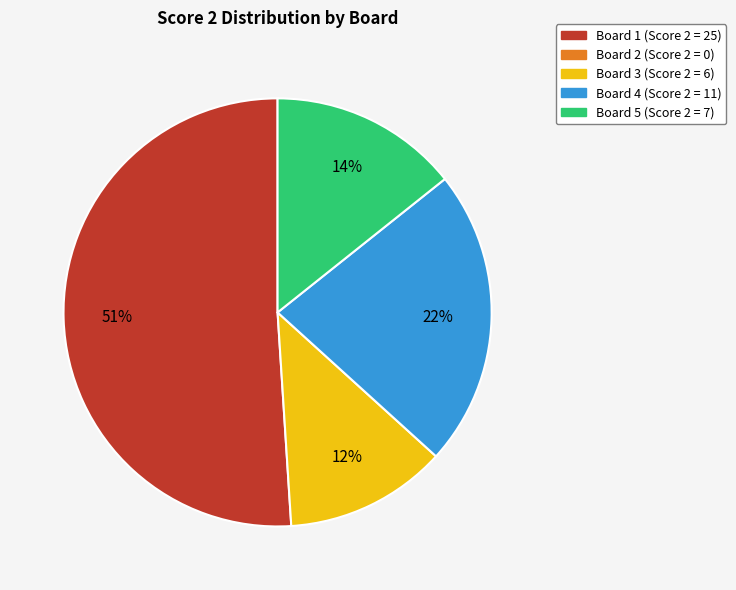

Is there a majority slice in this chart?

Yes